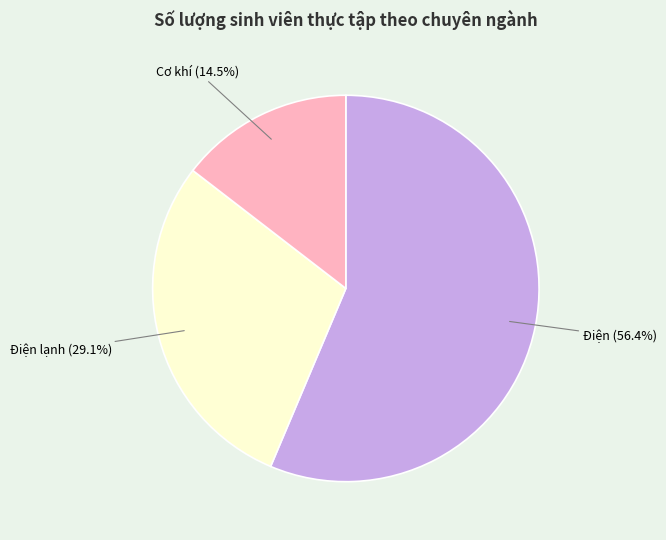

Which slice is the largest?

Điện